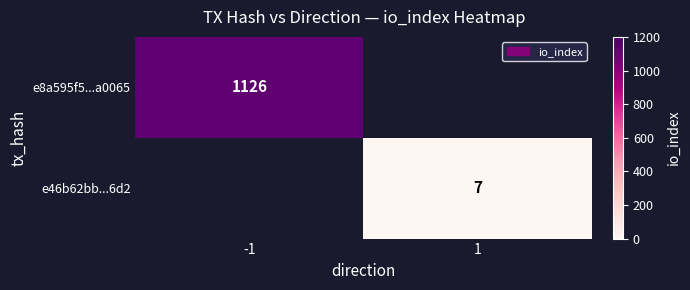

Is it true that e8a595f5...a0065 equals 1126 at -1?

True